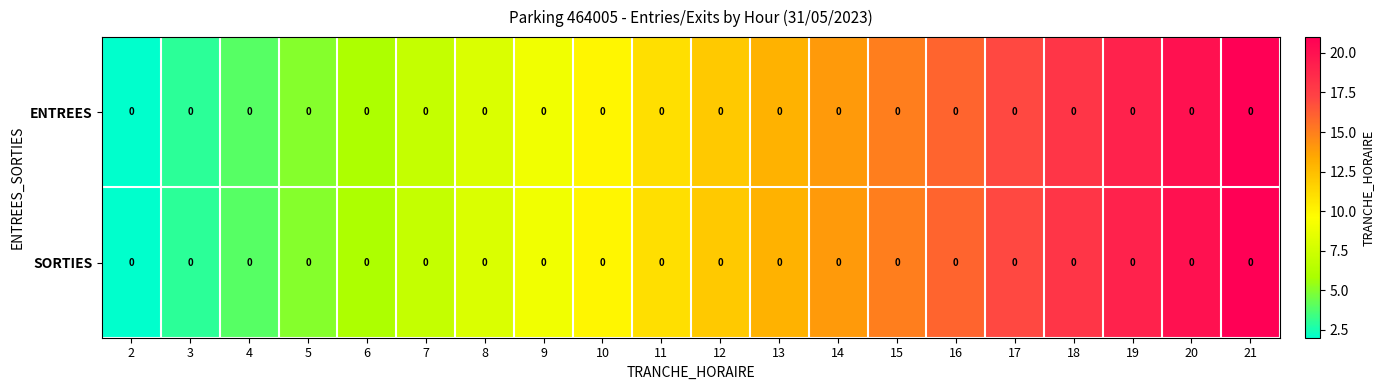

List the series in order of their peak value, lowest first.

ENTREES, SORTIES